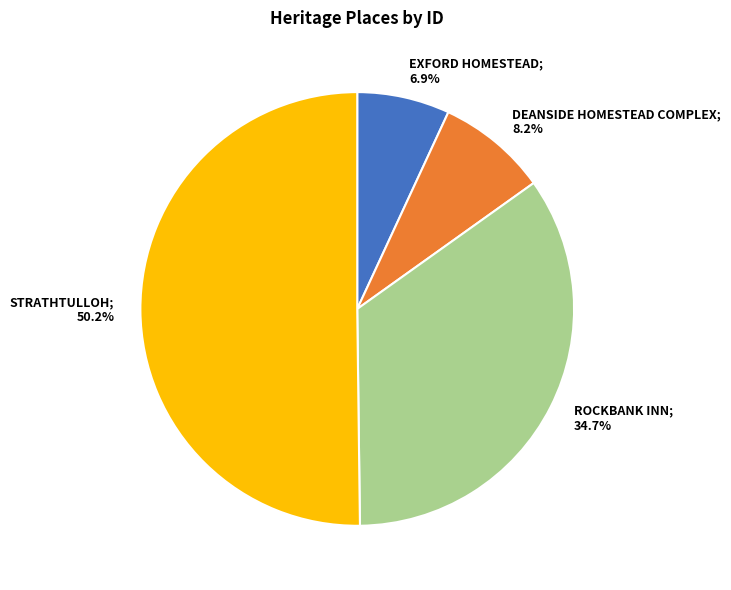

How many slices are in this pie chart?

4